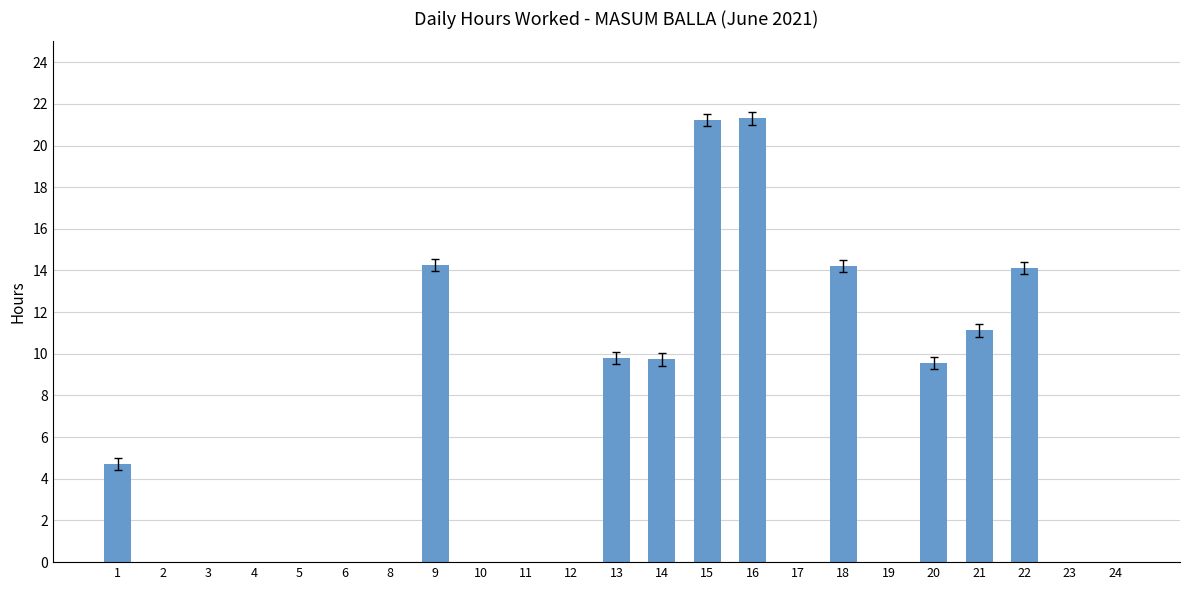

Are the bars grouped side by side (vs. stacked)?

No